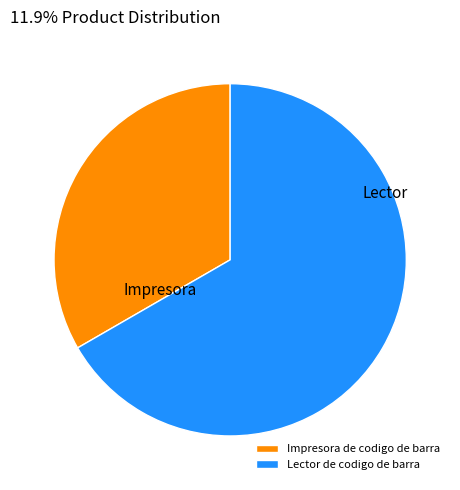

Rank the categories by value from highest to lowest.

Lector de codigo de barra, Impresora de codigo de barra